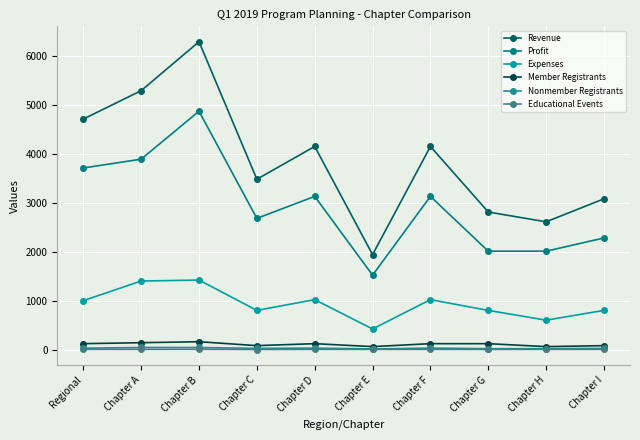

What is the difference between the maximum and minimum values in the Revenue series?

4350